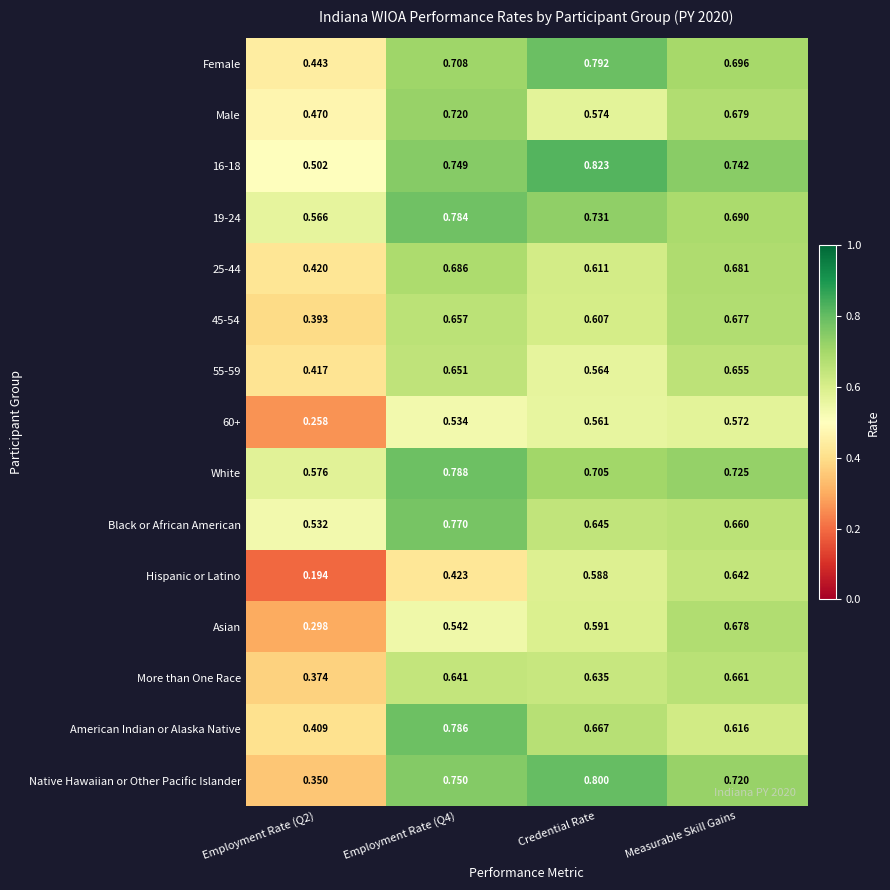

Which label corresponds to the largest value in the chart?

Credential Rate